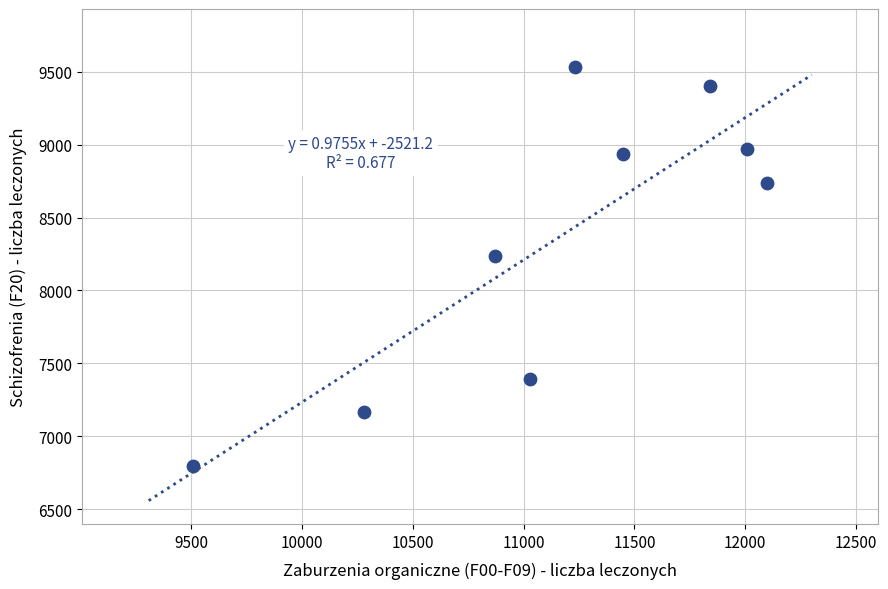

What Y value in the scatter plot is closest to 8164?

8239